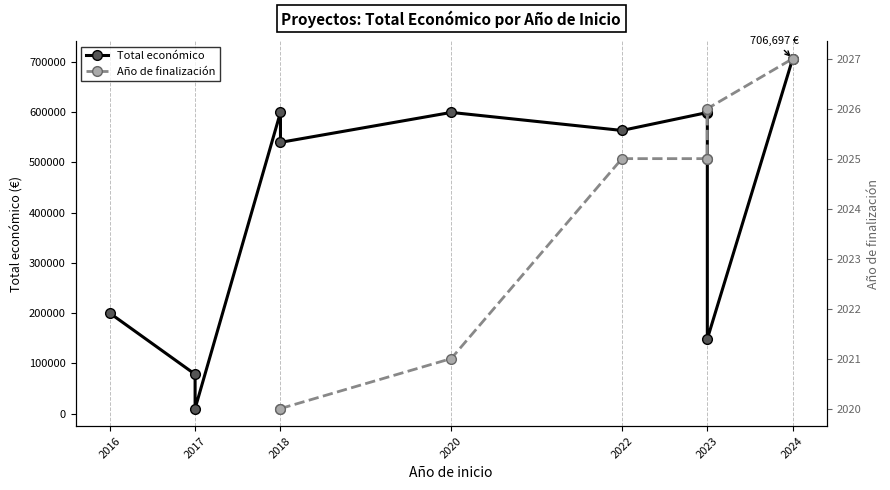

How many points are lower than both their immediate neighbors (excluding endpoints)?

4